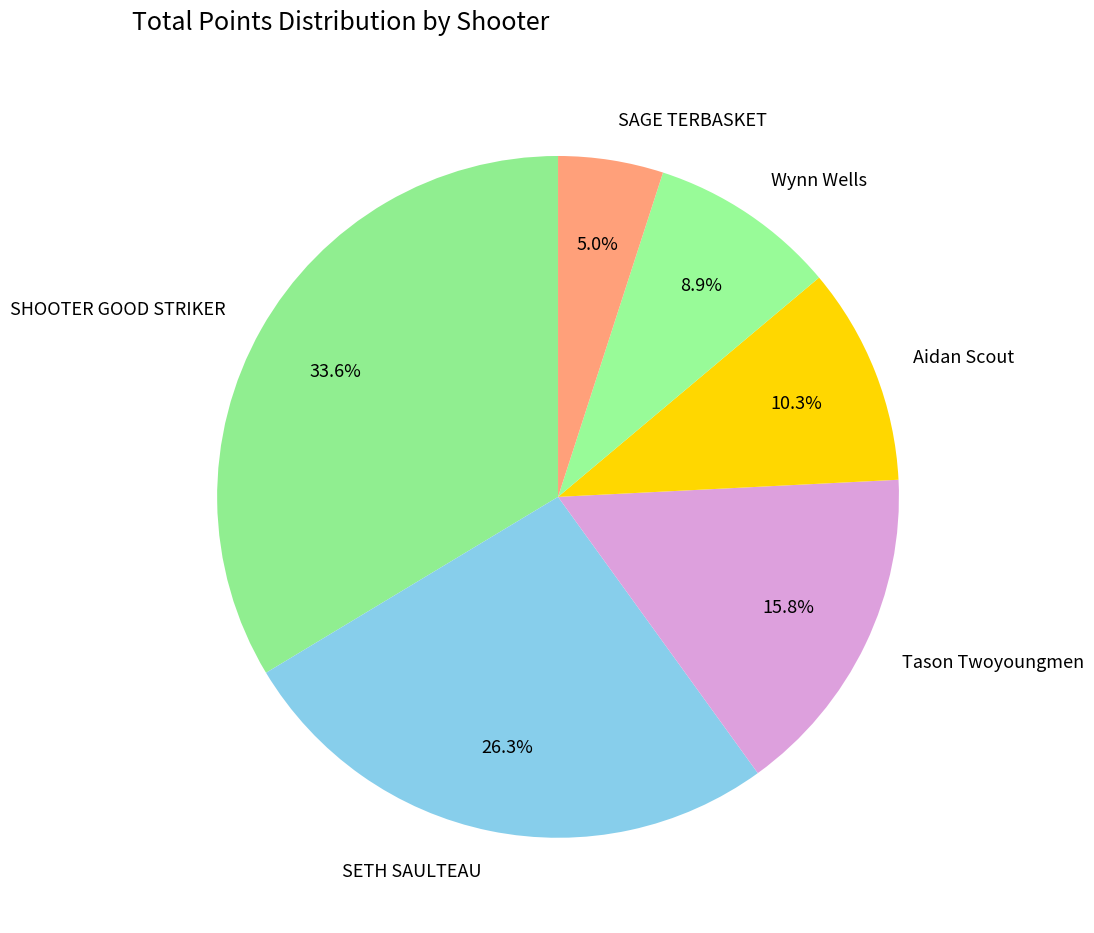

What is the ratio of the value at SAGE TERBASKET to the value at Wynn Wells?

0.6